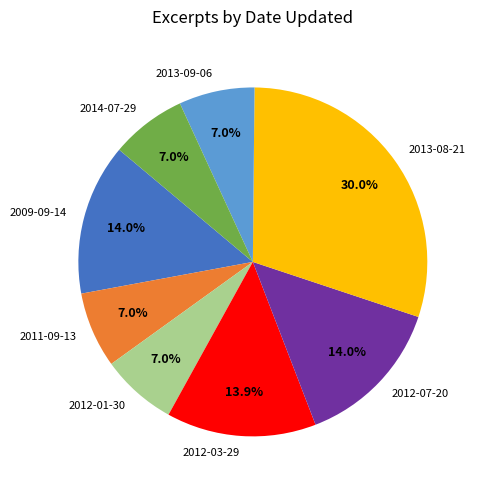

Does 2013-08-21 represent more than half of the total?

No